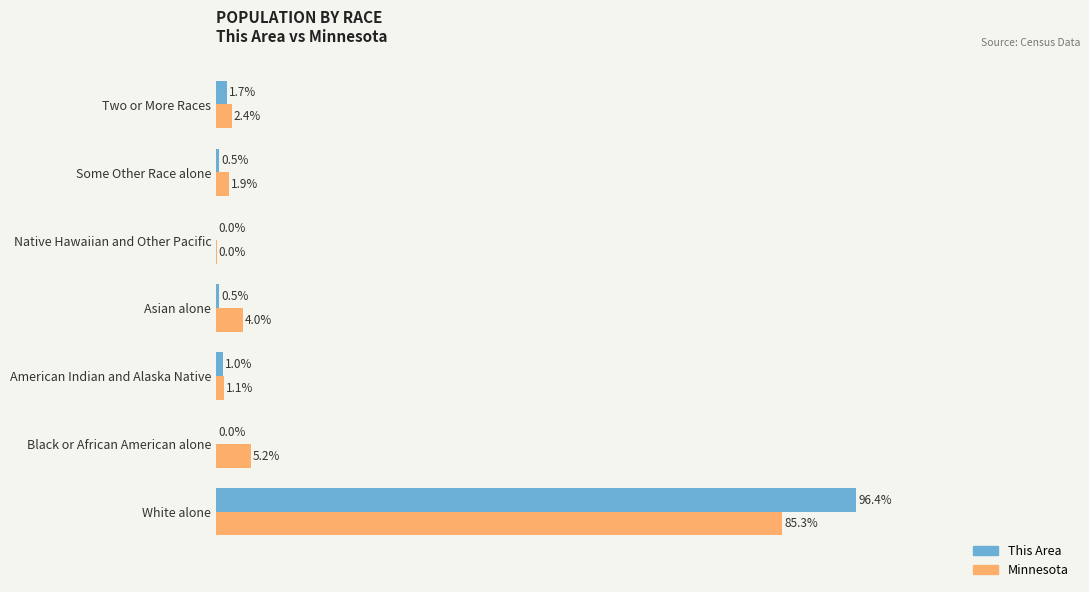

Where is Minnesota nearest to the value 42?

Black or African American alone